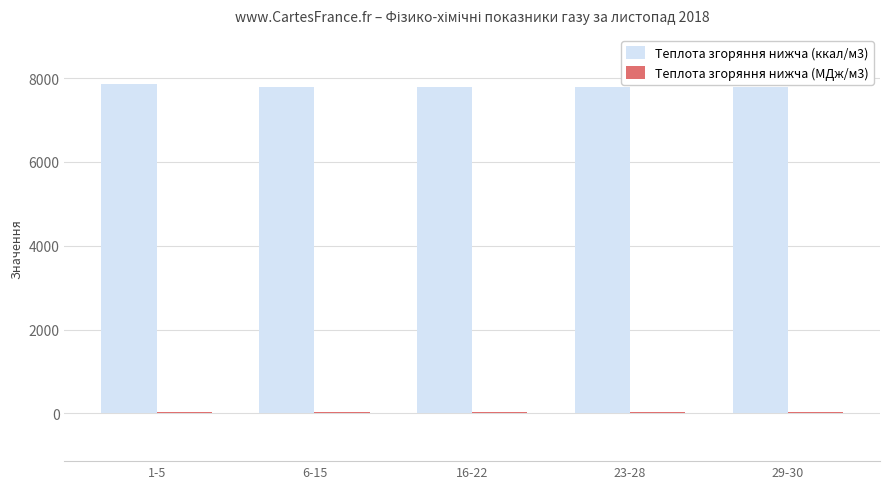

The value of Теплота згоряння нижча (ккал/м3) at 16-22 is 7787.8. True or false?

True